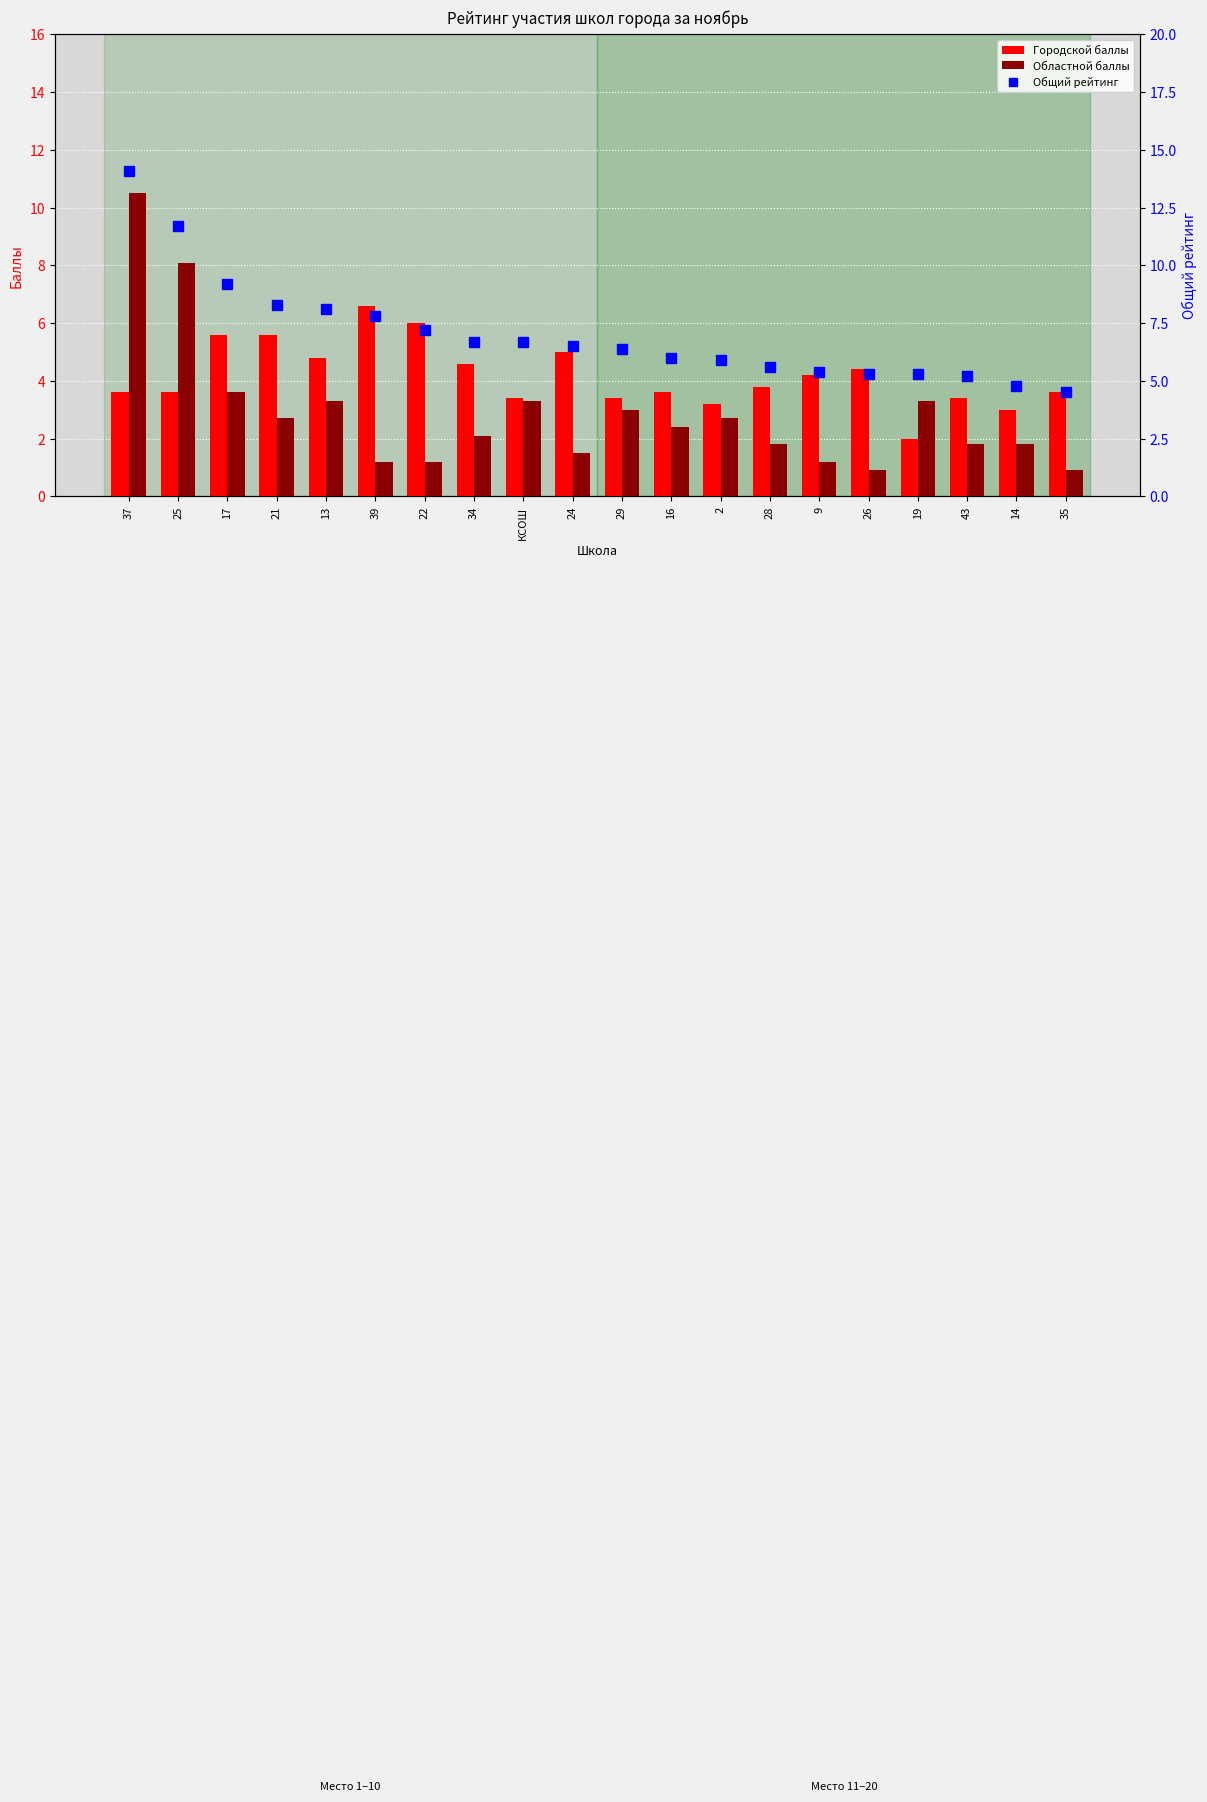

The Городской баллы series shows 5.1 at 25. True or false?

False